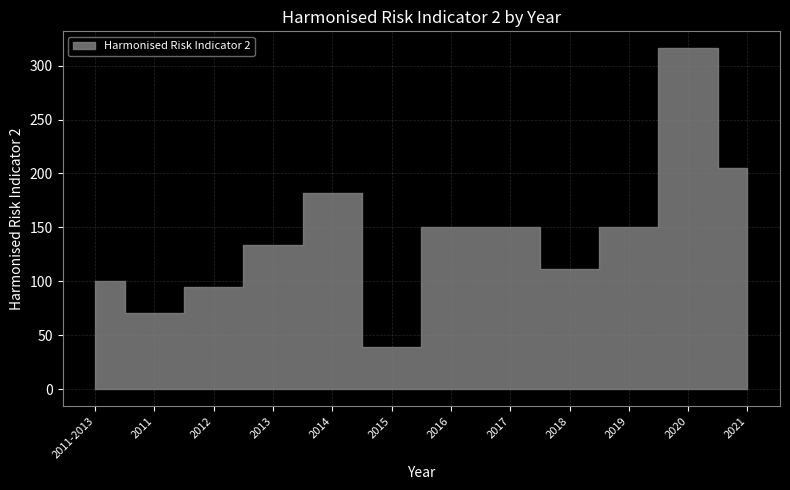

Where is the first local maximum?

2014